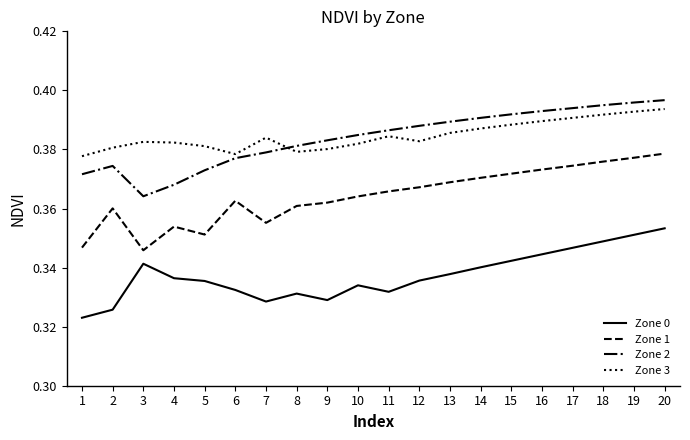

Is the value of Zone 0 at 9 greater than the value of Zone 2 at 14?

No